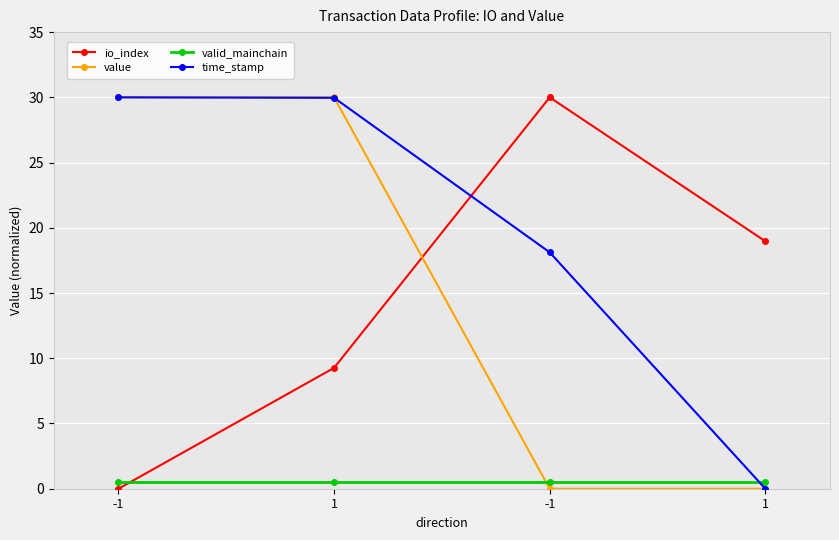

At how many categories does at least one series exceed 7?

4